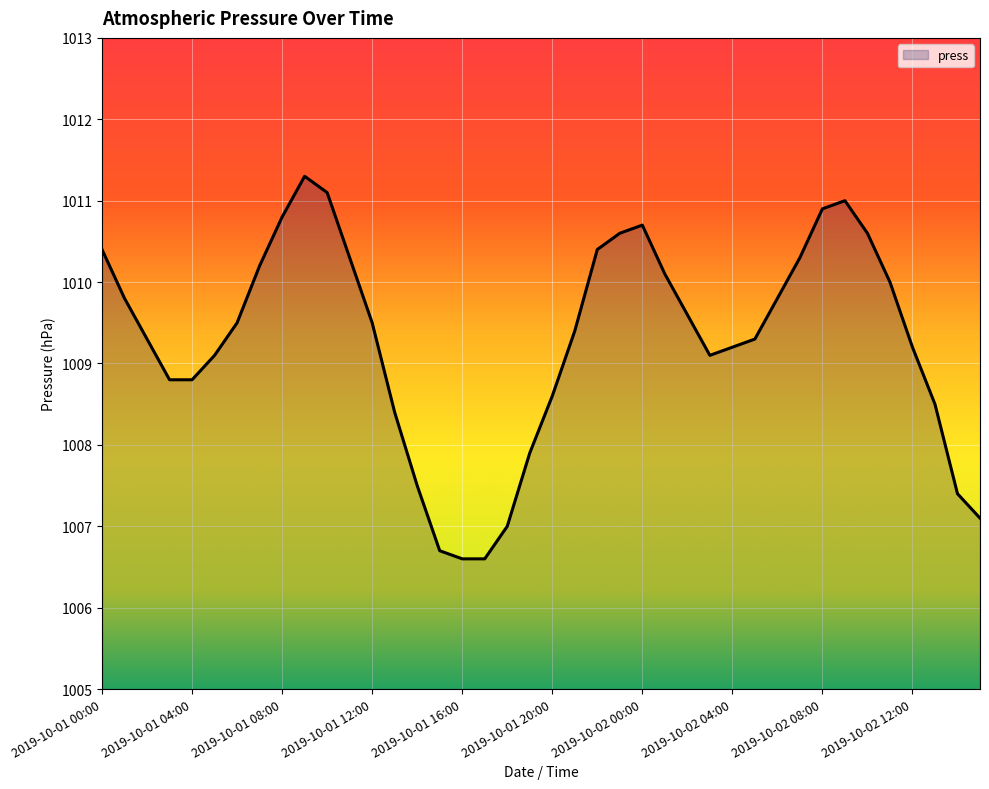

What is the maximum value shown in the chart?

1011.3